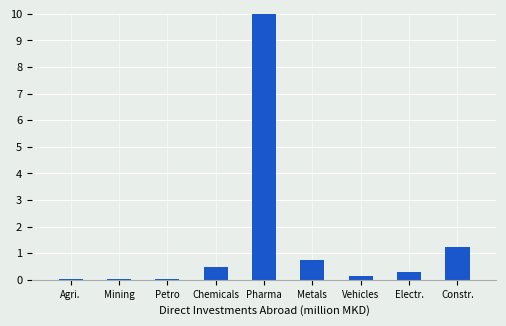

The value at Metals is 0.4. True or false?

False